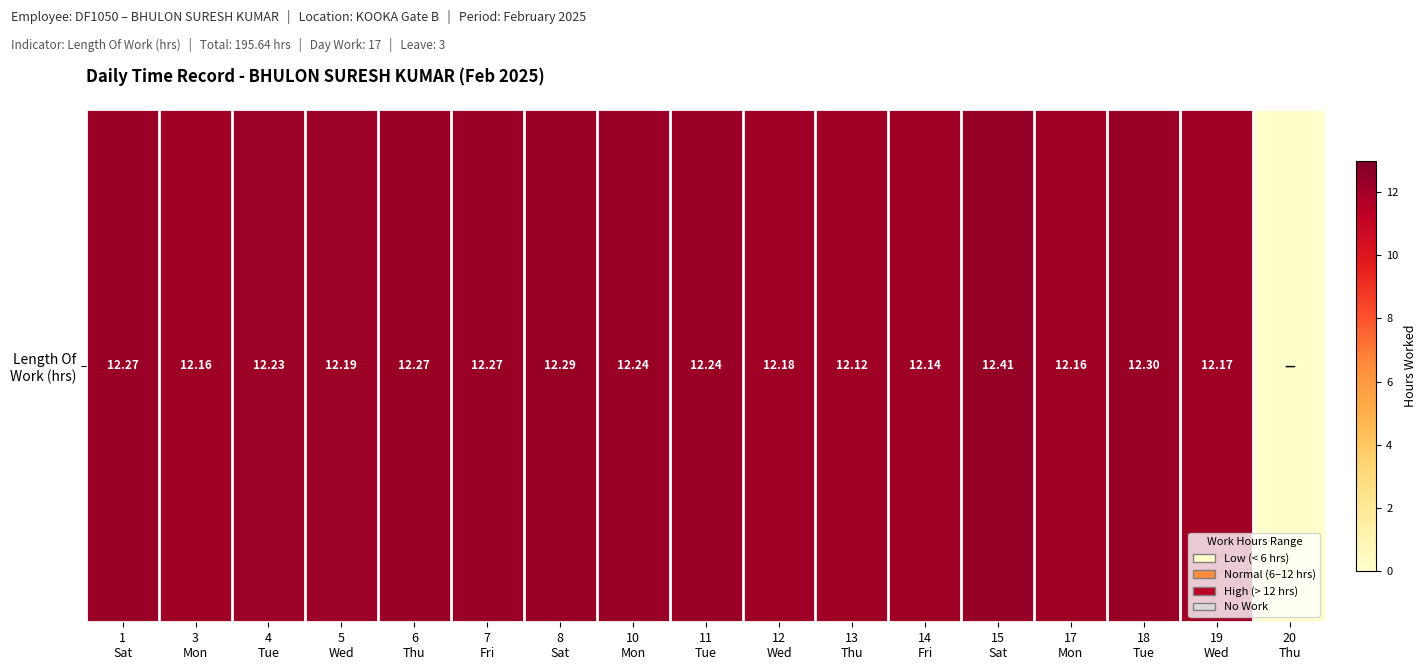

Where does the data first go above 12?

1
Sat